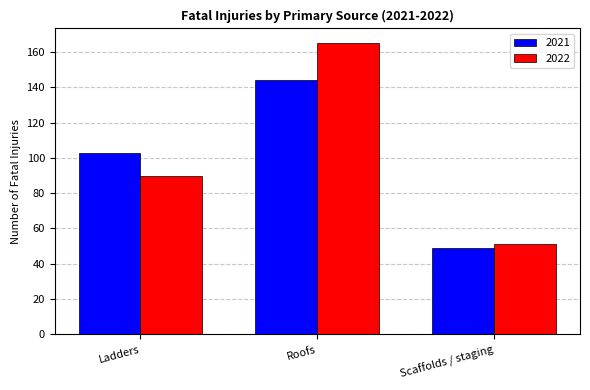

At Roofs, list the series in order from smallest to largest.

2021, 2022